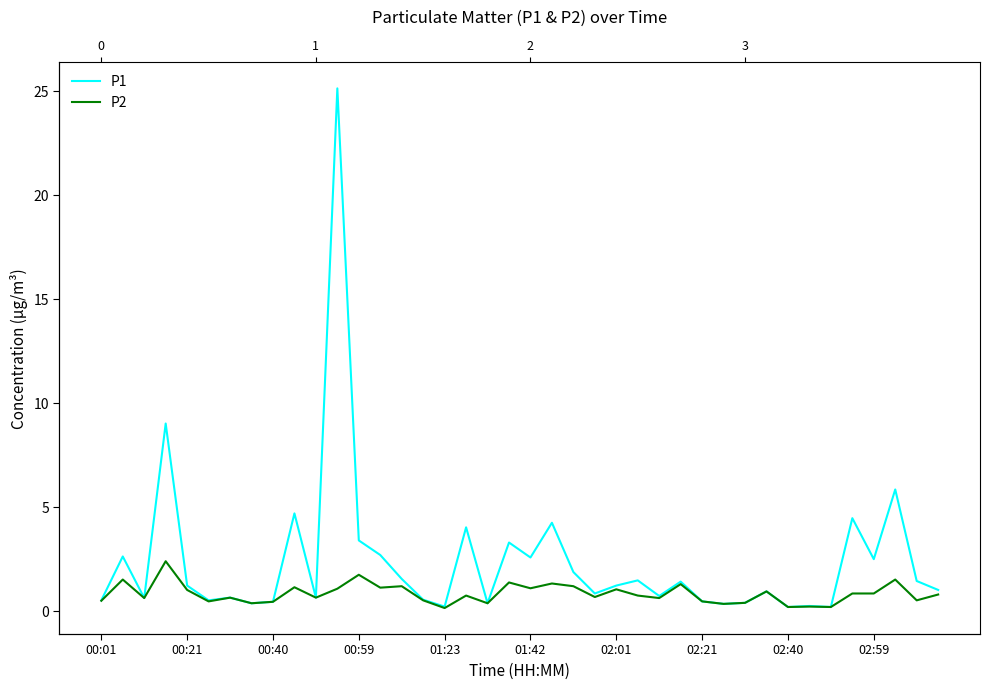

What is the spread (max minus min) of values at 13?

1.6